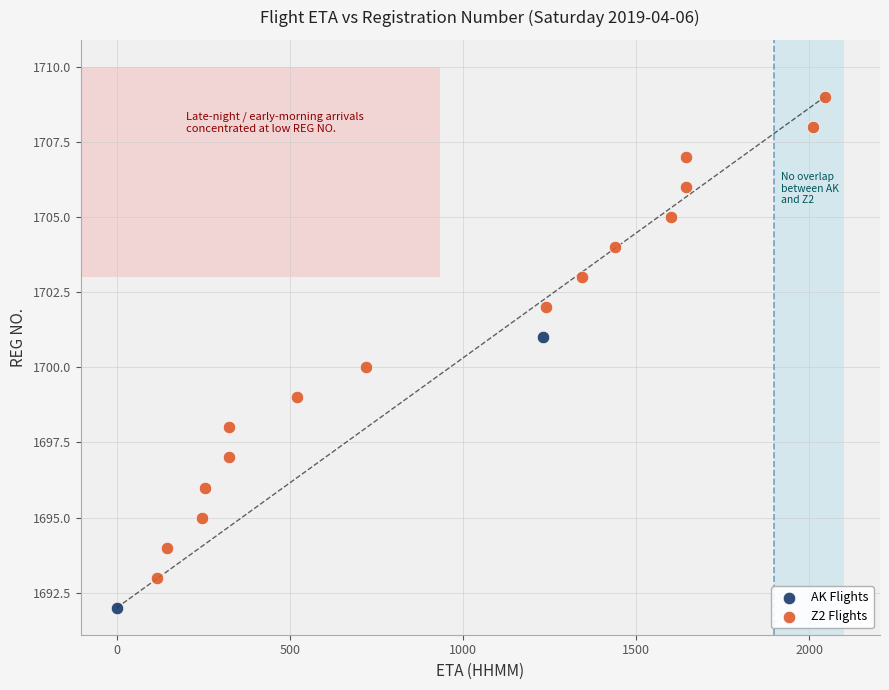

Which series contains the highest Y value?

Z2 Flights